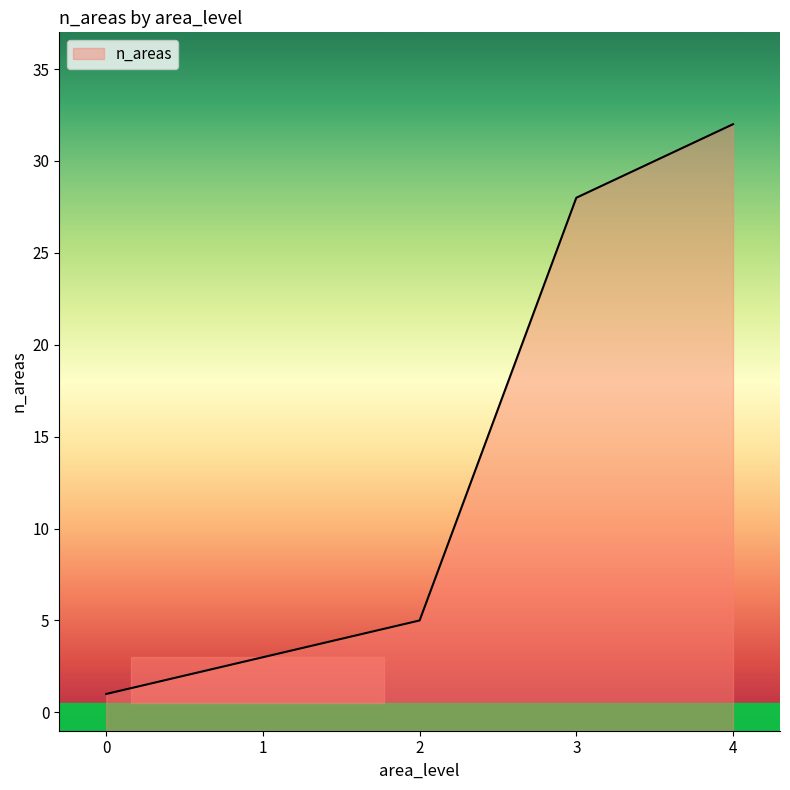

What is the value of the 5th point from the left?

32